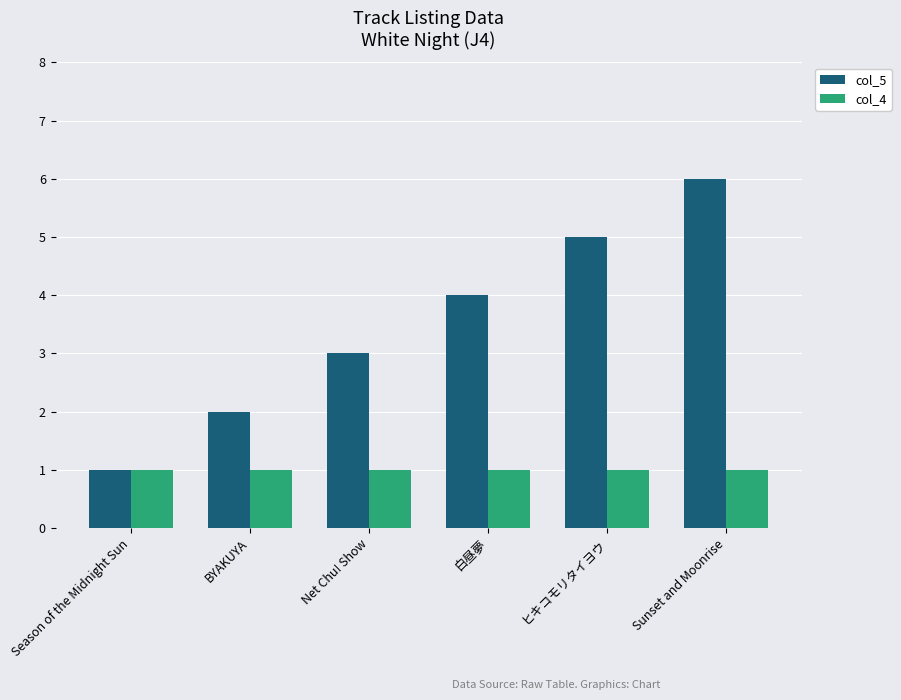

The col_5 series shows 5 at ヒキコモリタイヨウ. True or false?

True